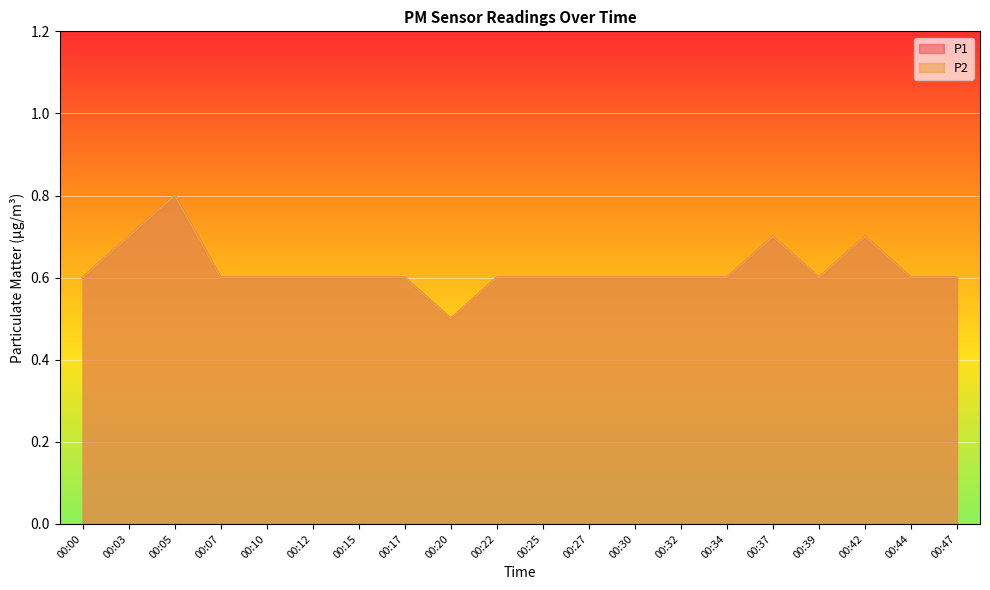

List the labels in order of P2 value, largest first.

00:05, 00:03, 00:37, 00:42, 00:00, 00:07, 00:10, 00:12, 00:15, 00:17, 00:22, 00:25, 00:27, 00:30, 00:32, 00:34, 00:39, 00:44, 00:47, 00:20